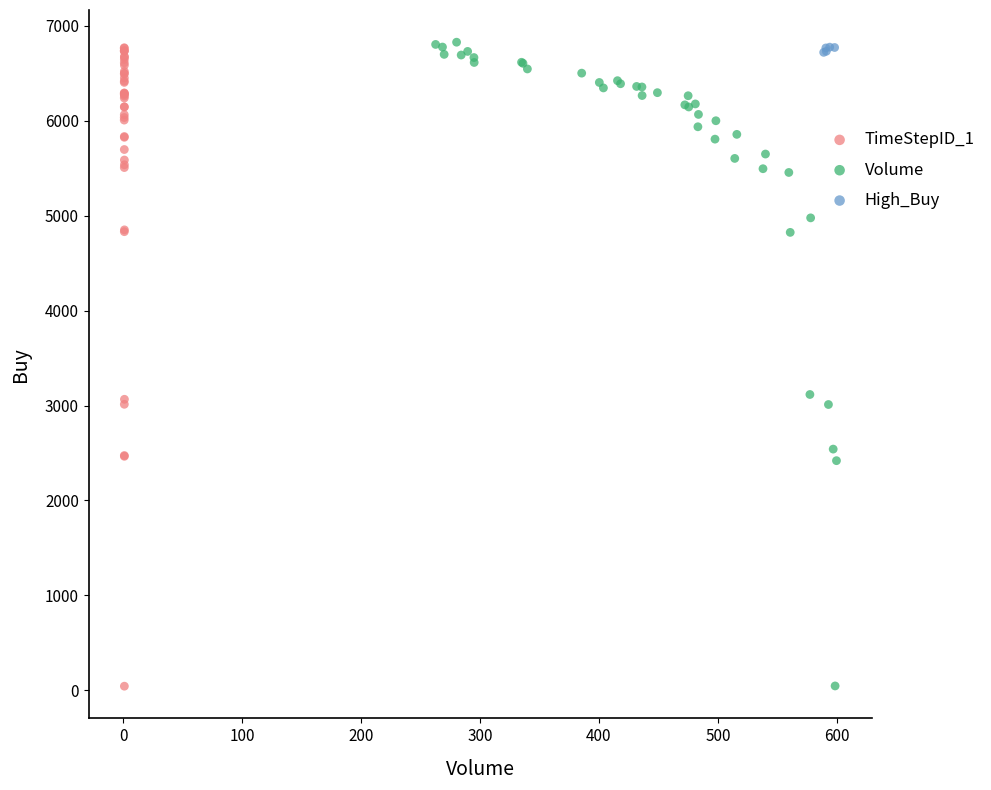

What are all the series names shown in the legend?

TimeStepID_1, Volume, High_Buy